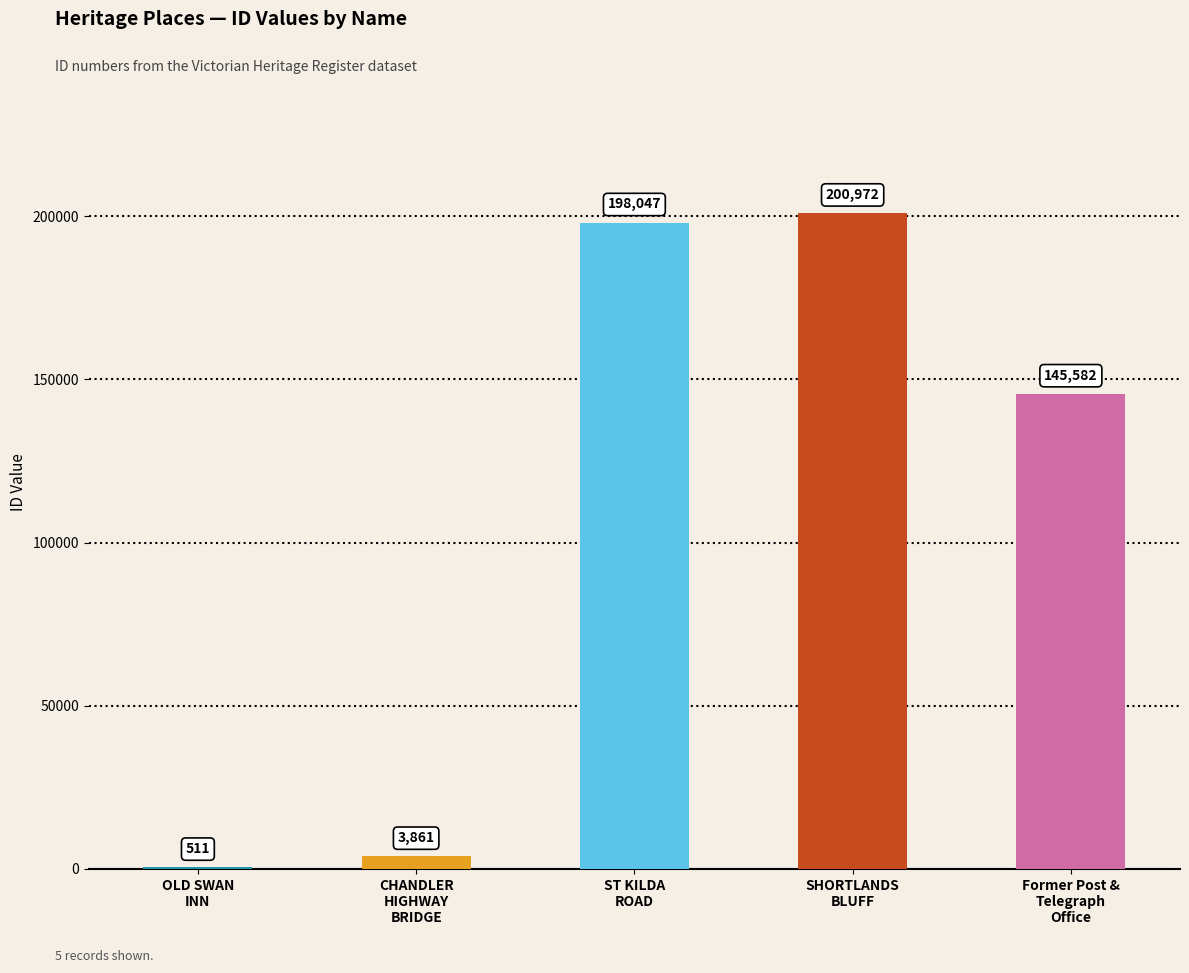

What is the average value?

109795